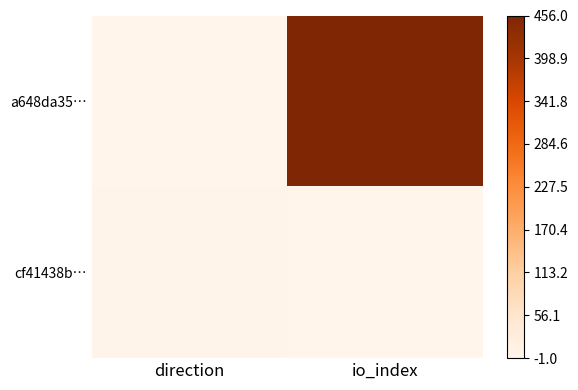

Rank the series by their maximum value, from highest to lowest.

a648da35…, cf41438b…